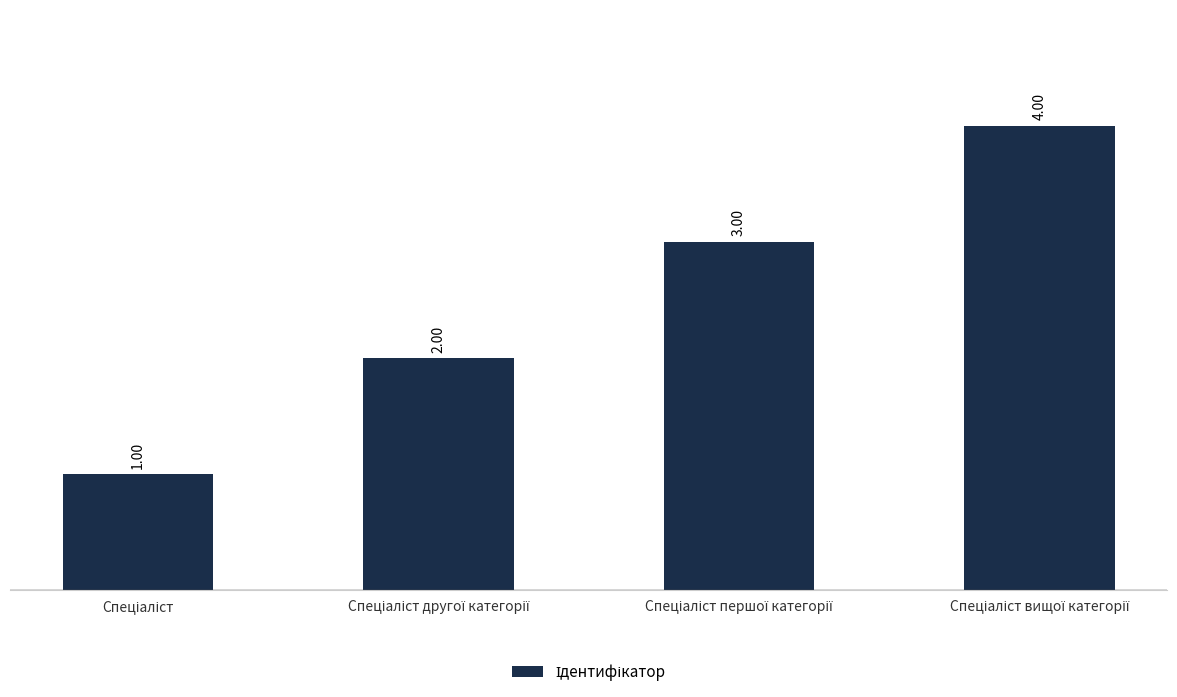

What is the difference between the maximum and minimum values?

3